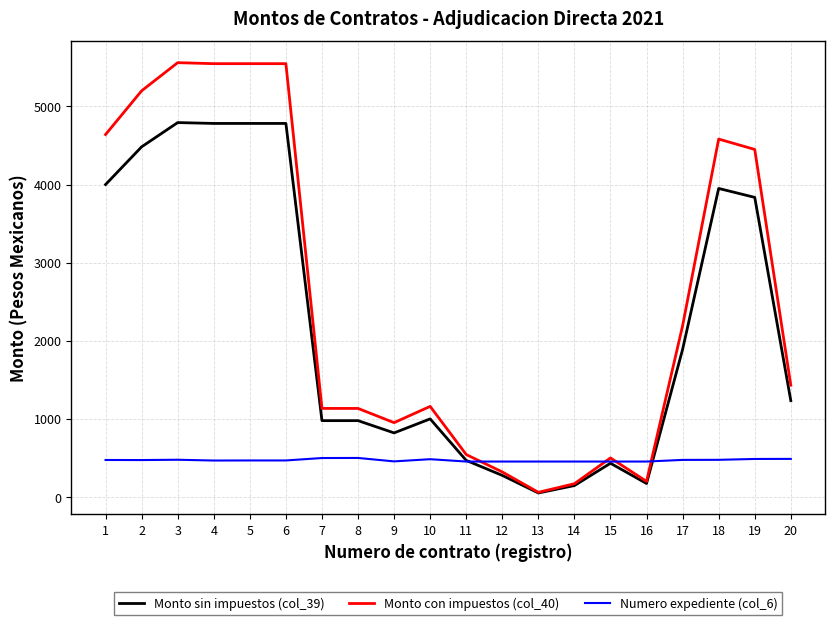

Does the chart have visible grid lines?

Yes